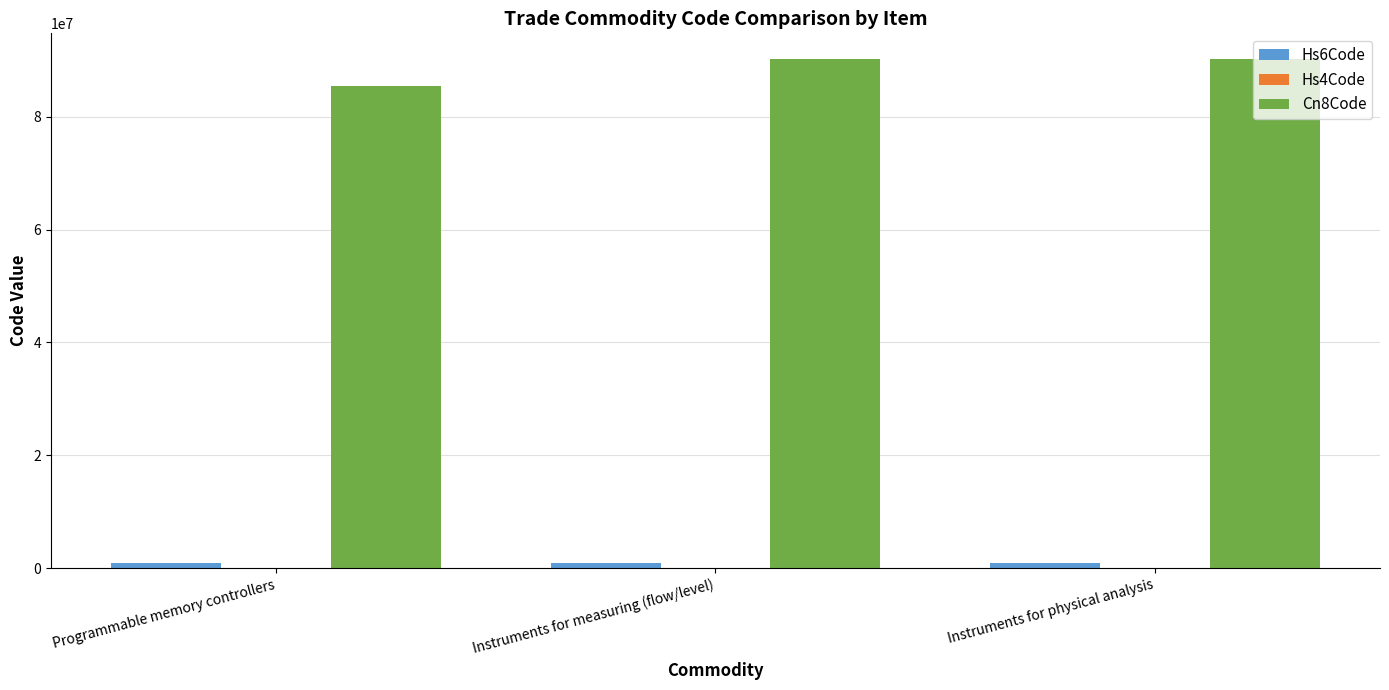

Which series has the largest total across all categories?

Cn8Code